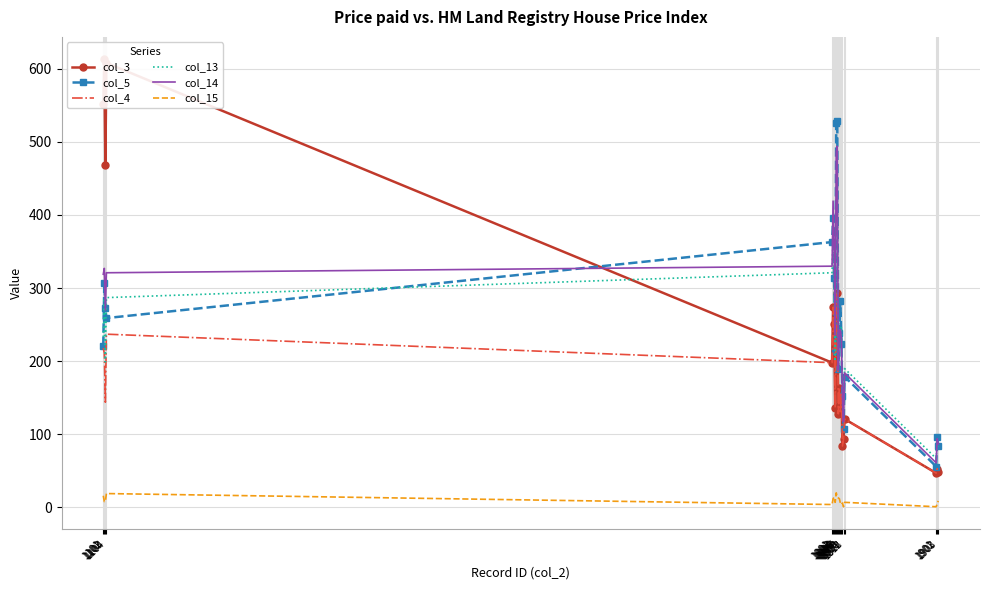

Which series has the largest total across all categories?

col_14